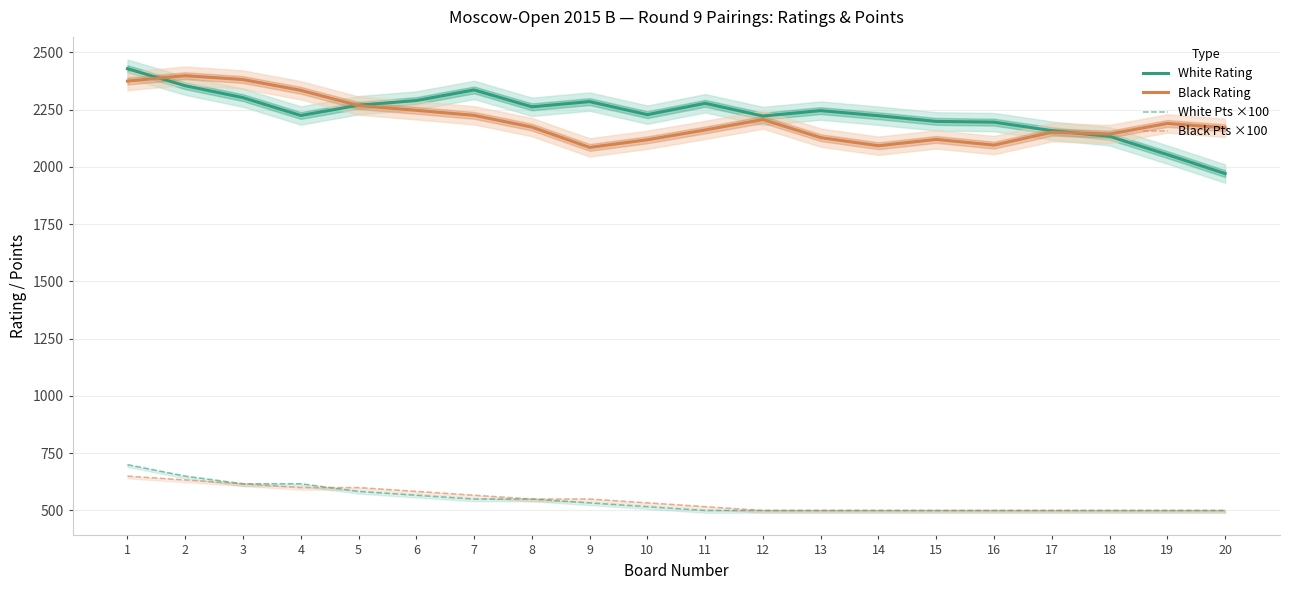

What is the lowest value of the White Rating series?

1971.0